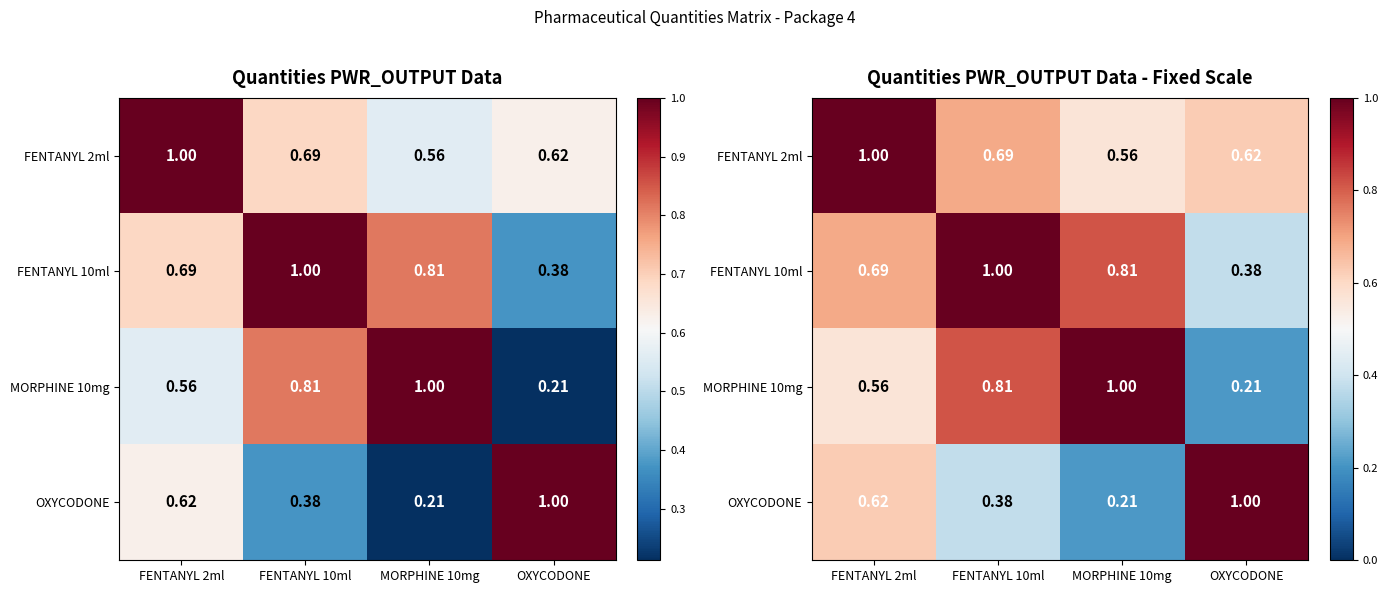

What is the lowest value of the FENTANYL 10ml series?

0.4